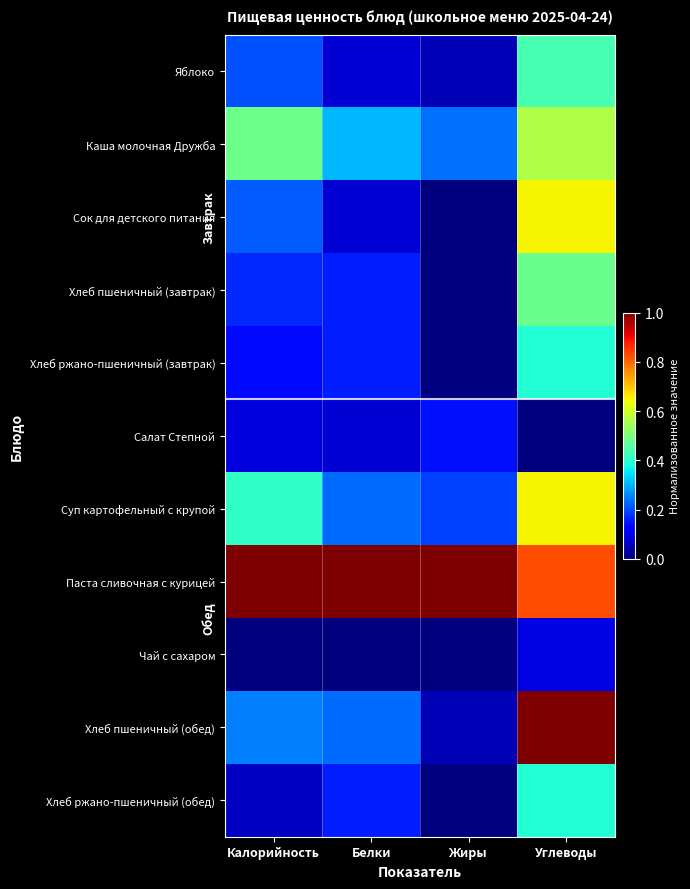

Count the number of categories in the chart.

4